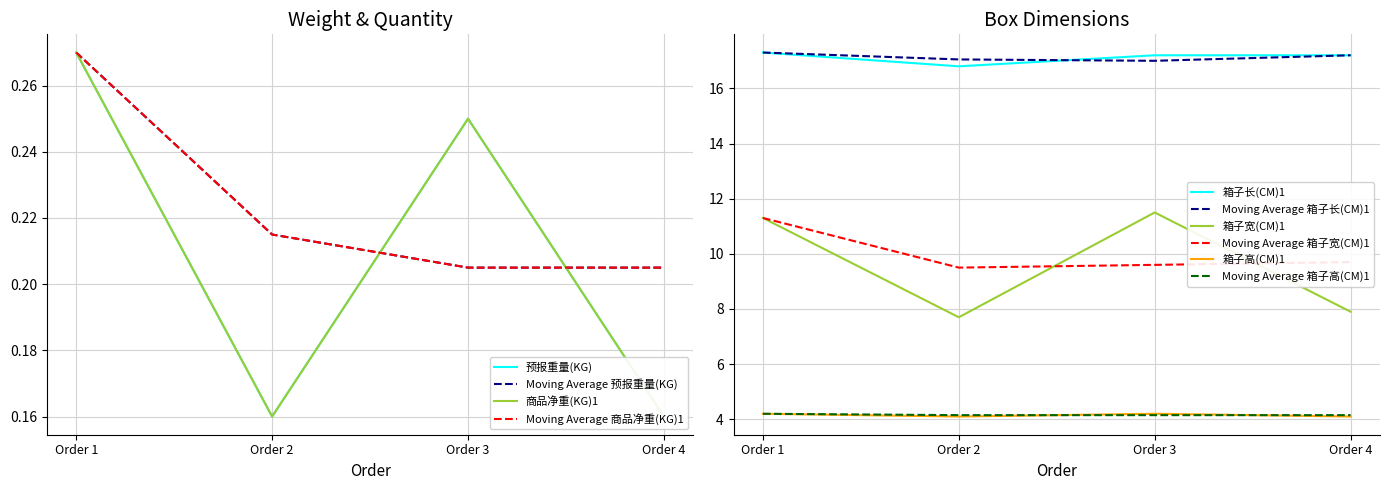

What is the smallest value displayed?

0.2